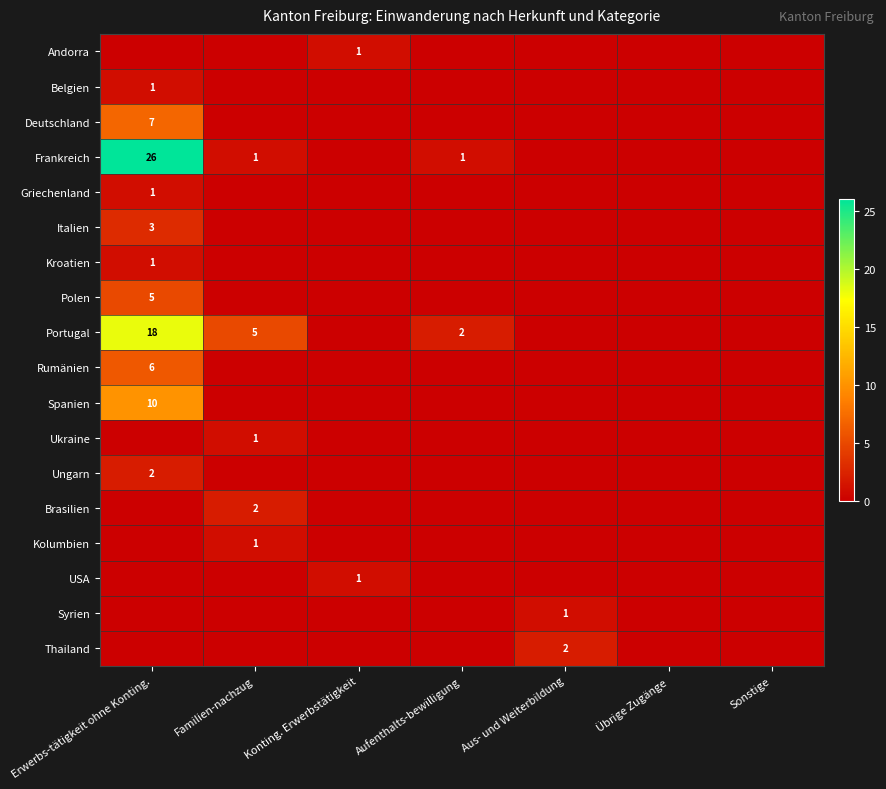

The value of Kolumbien at Familien-nachzug is 2. True or false?

False